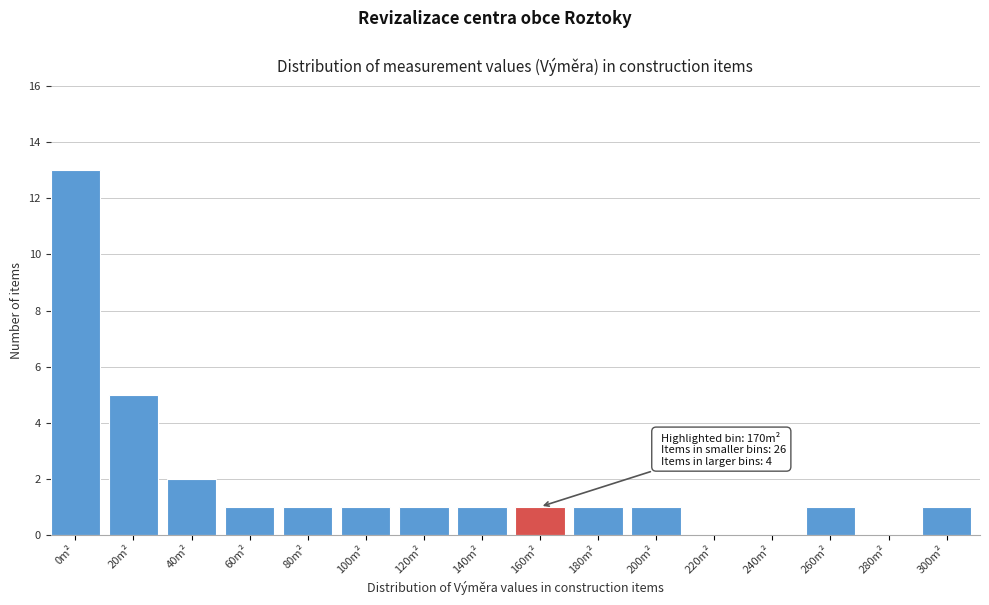

Reading left to right, transcribe all the data shown in this chart.

0m²=13	20m²=5	40m²=2	60m²=1	80m²=1	100m²=1	120m²=1	140m²=1	160m²=1	180m²=1	200m²=1	220m²=0	240m²=0	260m²=1	280m²=0	300m²=1